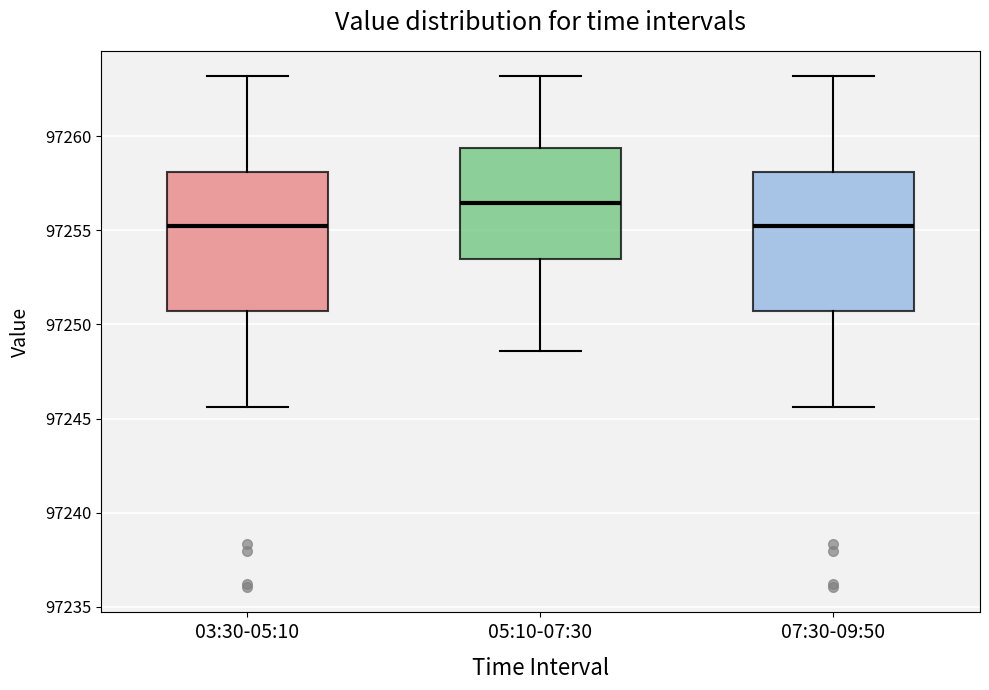

Which box's median line is the highest?

05:10-07:30